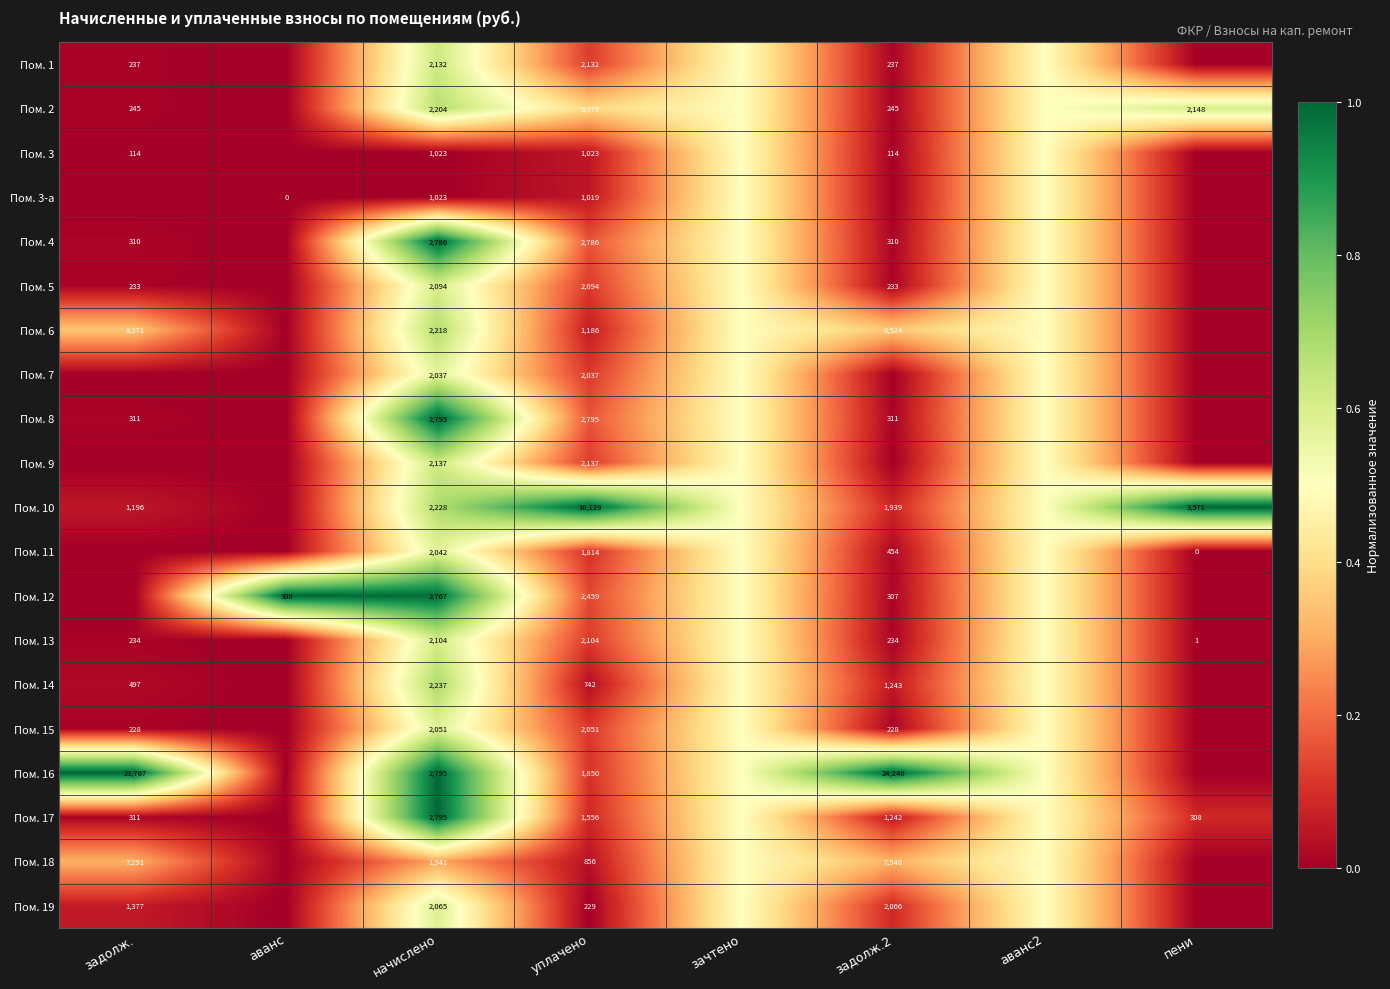

The Пом. 8 series shows 824.0 at начислено. True or false?

False